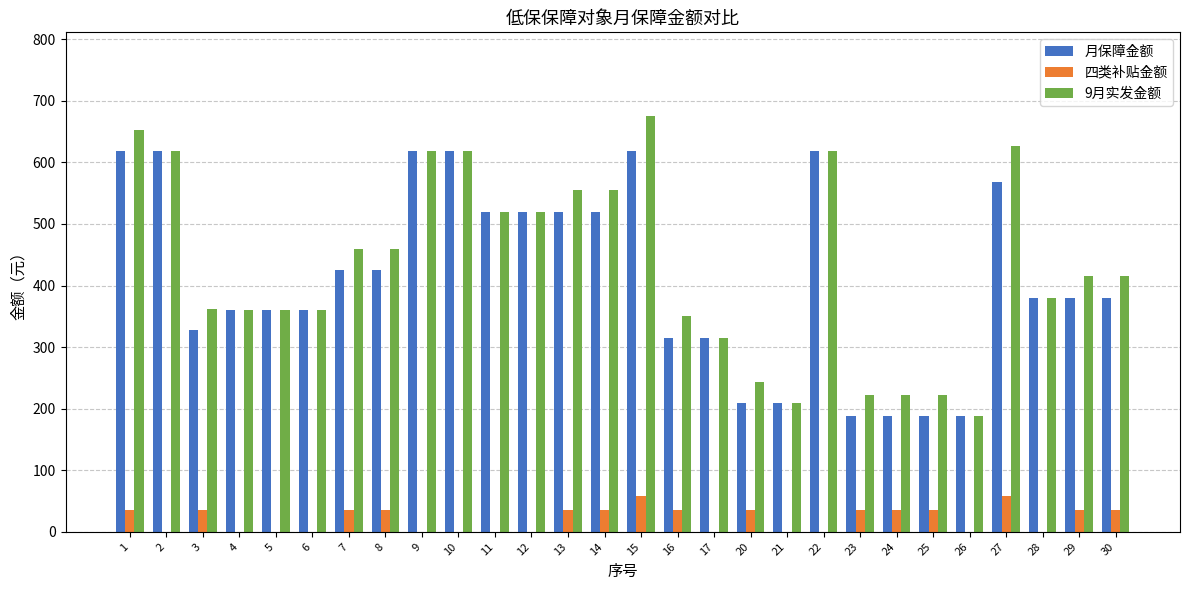

Which category has the highest value across all series?

15